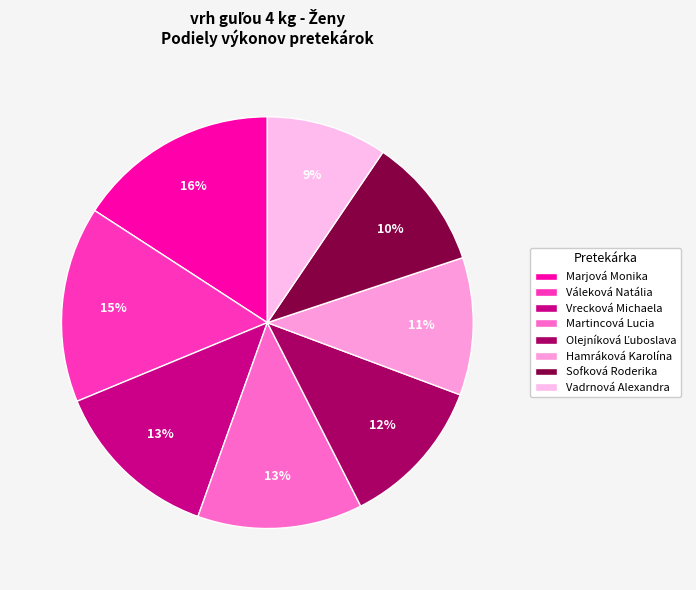

What is the smallest slice in the pie chart?

Vadrnová Alexandra